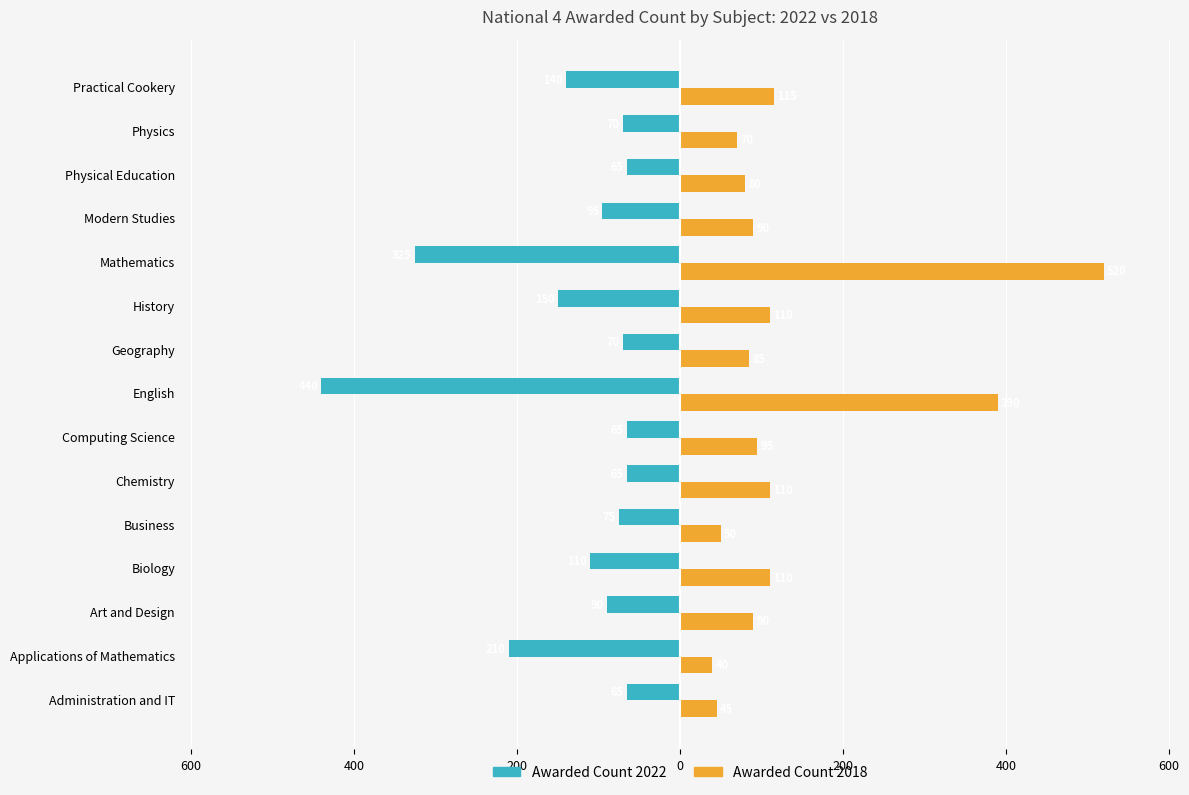

What are all the series names shown in the legend?

Awarded Count 2022, Awarded Count 2018